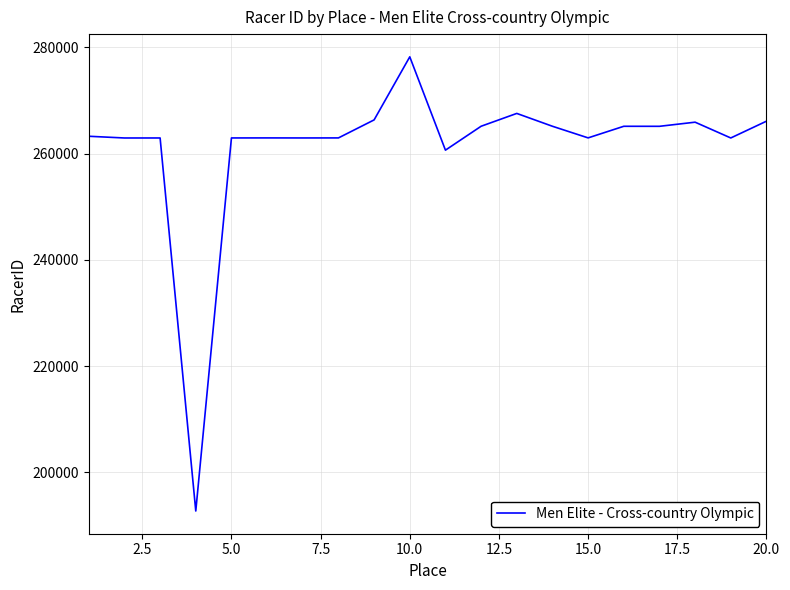

What is the greatest value displayed?

278198